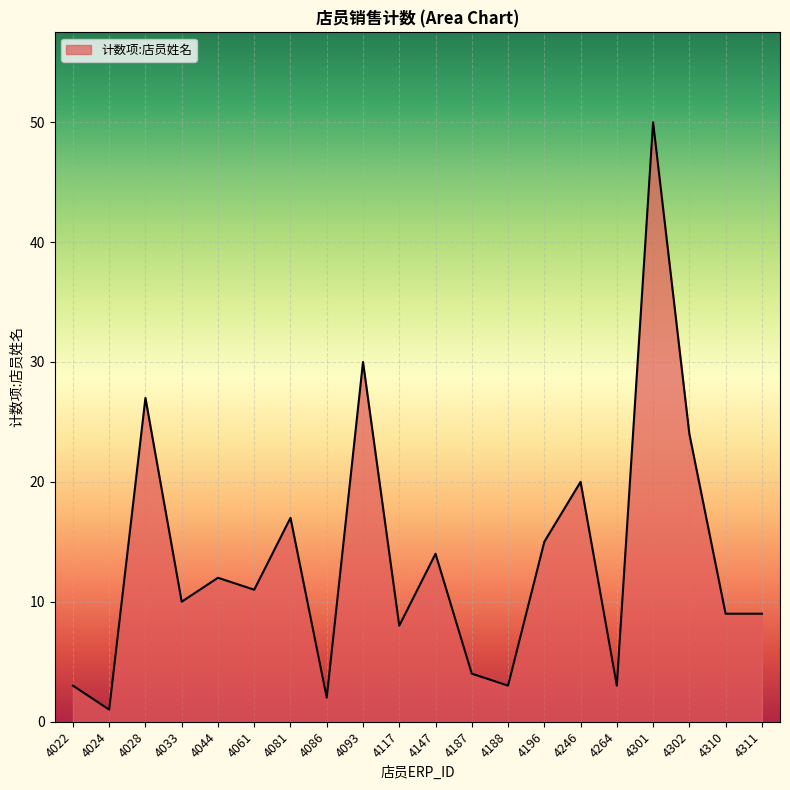

Which category has the highest value across all series?

4301